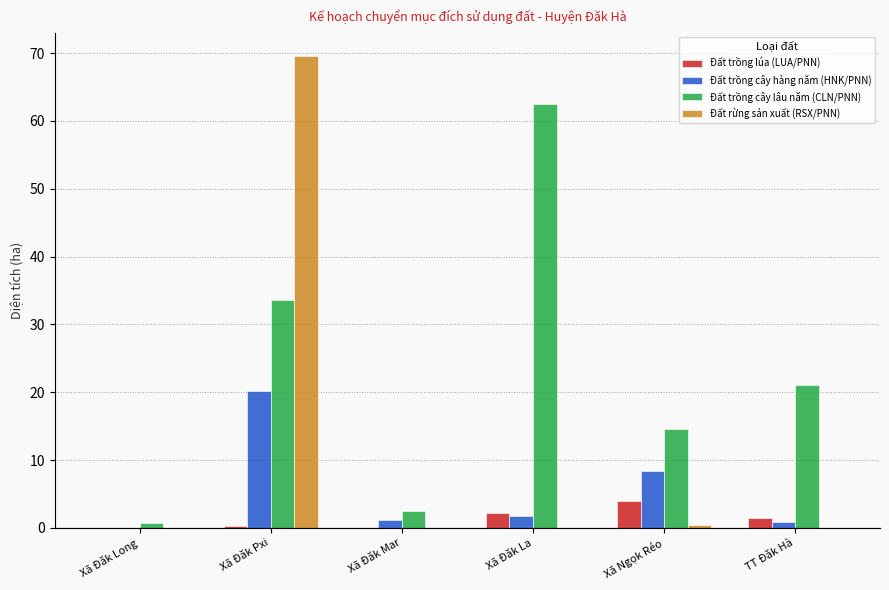

Is it true that Đất rừng sản xuất (RSX/PNN) equals 0.0 at Xã Đăk Mar?

True